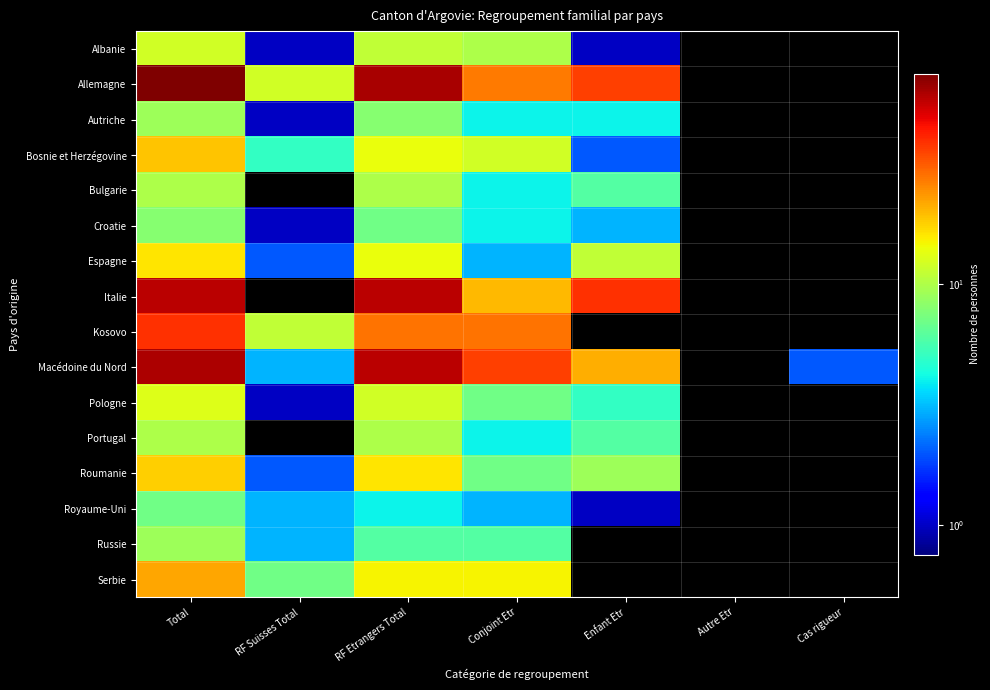

Reading left to right, what are all the values shown in this chart?

Albanie: Total=12	RF Suisses Total=1	RF Etrangers Total=11	Conjoint Etr=10	Enfant Etr=1	Autre Etr=0	Cas rigueur=0
Allemagne: Total=75	RF Suisses Total=12	RF Etrangers Total=63	Conjoint Etr=27	Enfant Etr=36	Autre Etr=0	Cas rigueur=0
Autriche: Total=9	RF Suisses Total=1	RF Etrangers Total=8	Conjoint Etr=4	Enfant Etr=4	Autre Etr=0	Cas rigueur=0
Bosnie et Herzégovine: Total=19	RF Suisses Total=5	RF Etrangers Total=14	Conjoint Etr=12	Enfant Etr=2	Autre Etr=0	Cas rigueur=0
Bulgarie: Total=10	RF Suisses Total=0	RF Etrangers Total=10	Conjoint Etr=4	Enfant Etr=6	Autre Etr=0	Cas rigueur=0
Croatie: Total=8	RF Suisses Total=1	RF Etrangers Total=7	Conjoint Etr=4	Enfant Etr=3	Autre Etr=0	Cas rigueur=0
Espagne: Total=16	RF Suisses Total=2	RF Etrangers Total=14	Conjoint Etr=3	Enfant Etr=11	Autre Etr=0	Cas rigueur=0
Italie: Total=59	RF Suisses Total=0	RF Etrangers Total=59	Conjoint Etr=20	Enfant Etr=39	Autre Etr=0	Cas rigueur=0
Kosovo: Total=39	RF Suisses Total=11	RF Etrangers Total=28	Conjoint Etr=28	Enfant Etr=0	Autre Etr=0	Cas rigueur=0
Macédoine du Nord: Total=62	RF Suisses Total=3	RF Etrangers Total=59	Conjoint Etr=36	Enfant Etr=21	Autre Etr=0	Cas rigueur=2
Pologne: Total=13	RF Suisses Total=1	RF Etrangers Total=12	Conjoint Etr=7	Enfant Etr=5	Autre Etr=0	Cas rigueur=0
Portugal: Total=10	RF Suisses Total=0	RF Etrangers Total=10	Conjoint Etr=4	Enfant Etr=6	Autre Etr=0	Cas rigueur=0
Roumanie: Total=18	RF Suisses Total=2	RF Etrangers Total=16	Conjoint Etr=7	Enfant Etr=9	Autre Etr=0	Cas rigueur=0
Royaume-Uni: Total=7	RF Suisses Total=3	RF Etrangers Total=4	Conjoint Etr=3	Enfant Etr=1	Autre Etr=0	Cas rigueur=0
Russie: Total=9	RF Suisses Total=3	RF Etrangers Total=6	Conjoint Etr=6	Enfant Etr=0	Autre Etr=0	Cas rigueur=0
Serbie: Total=22	RF Suisses Total=7	RF Etrangers Total=15	Conjoint Etr=15	Enfant Etr=0	Autre Etr=0	Cas rigueur=0